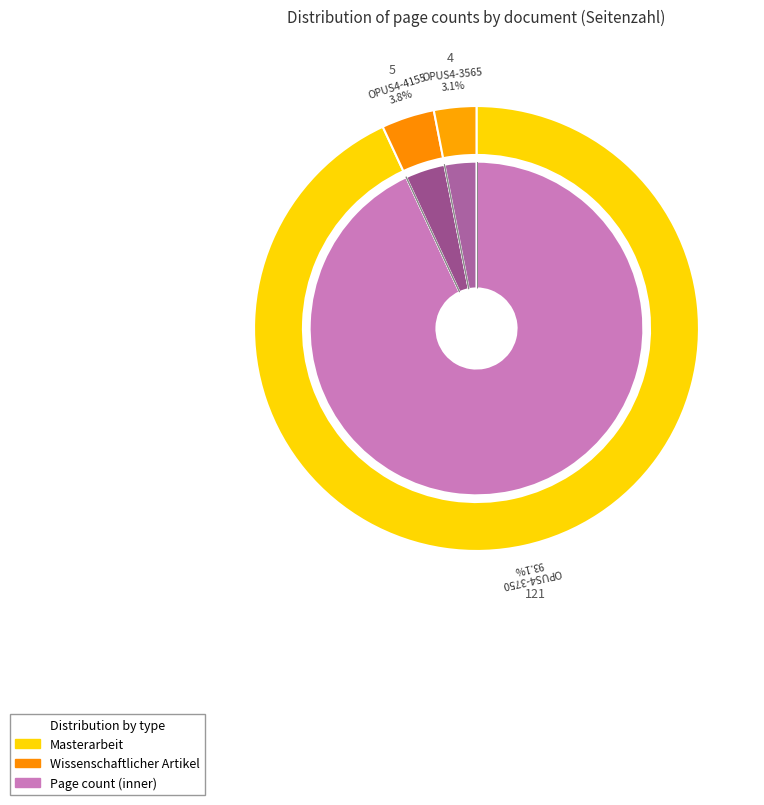

What is the largest slice in the pie chart?

OPUS4-3750